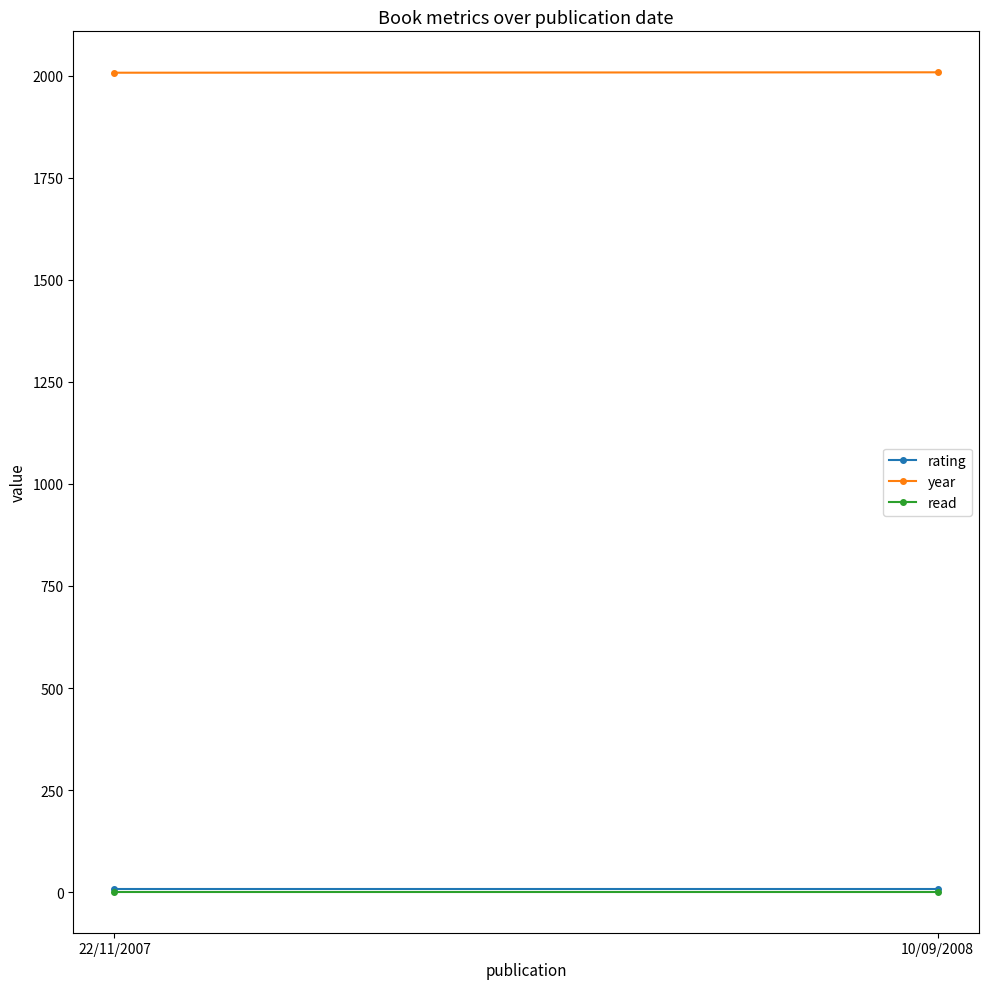

How many lines are shown in the chart?

3